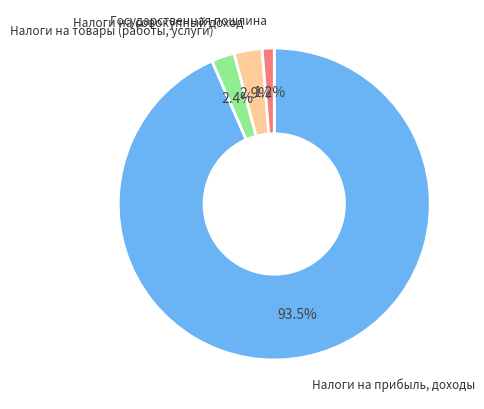

The Налоги на совокупный доход slice represents 3% of the pie. True or false?

True